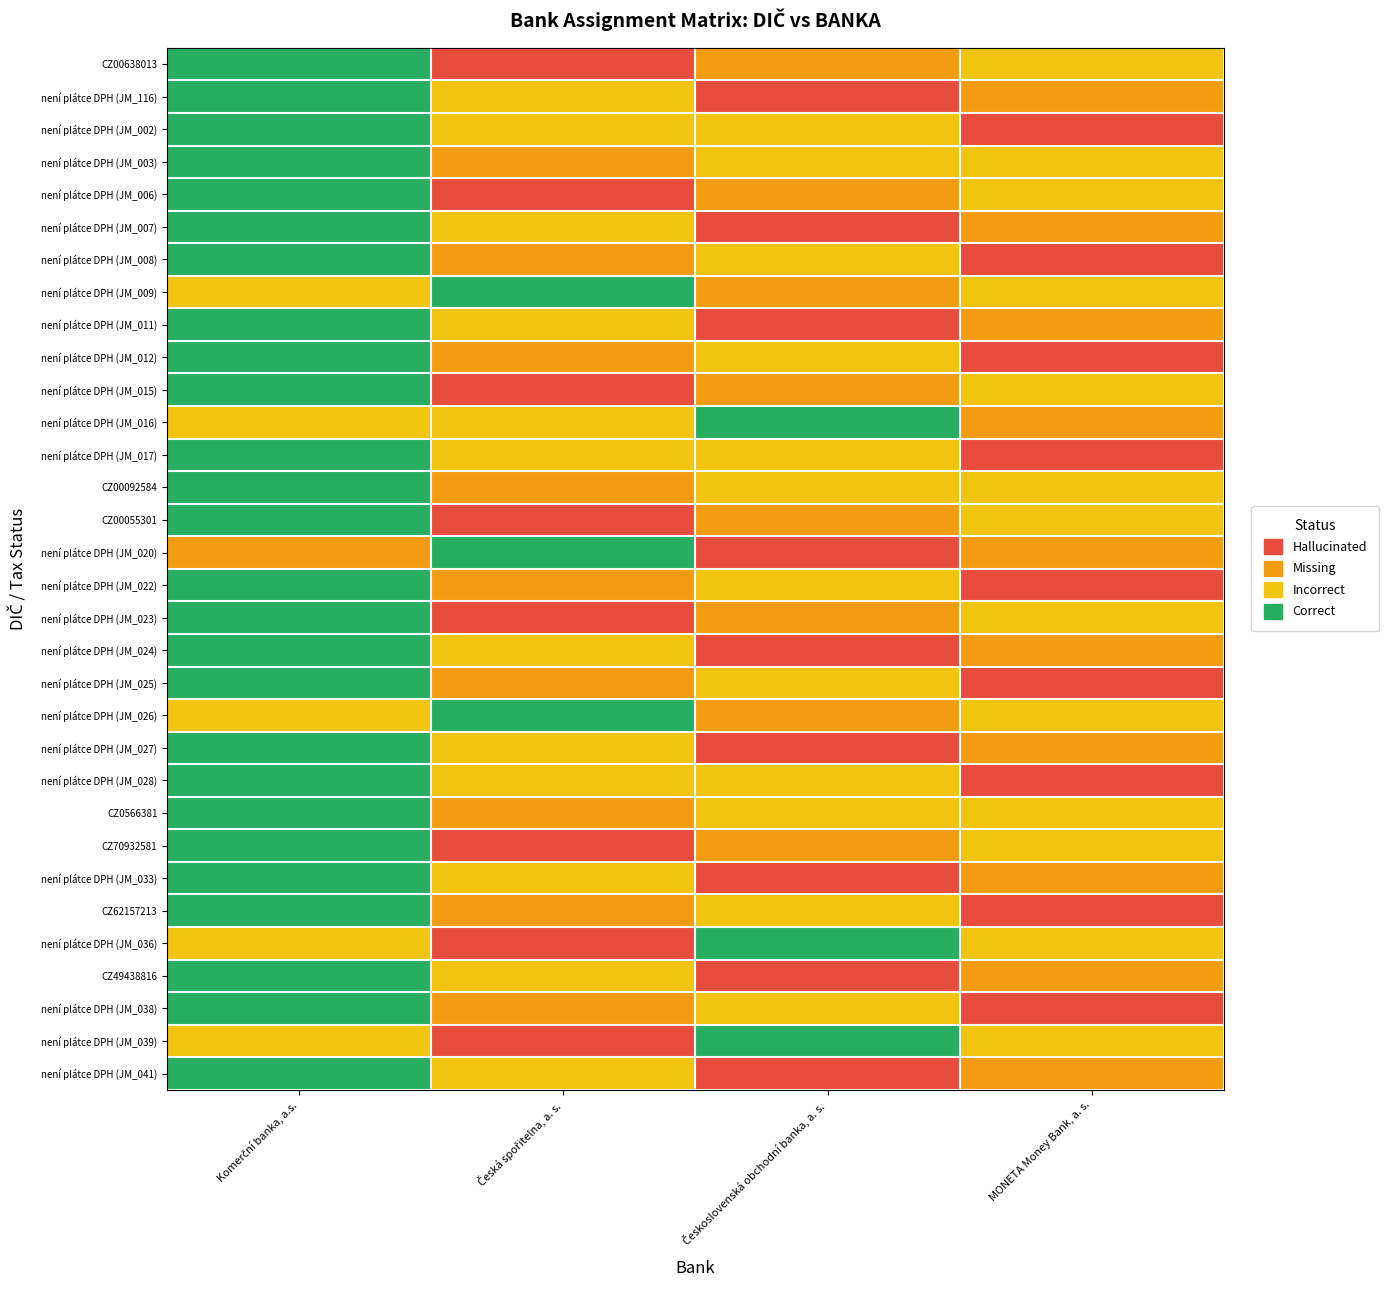

Reading left to right, what are all the values shown in this chart?

CZ00638013: Komerční banka, a.s.=3	Česká spořitelna, a. s.=0	Československá obchodní banka, a. s.=1	MONETA Money Bank, a. s.=2
není plátce DPH (JM_116): Komerční banka, a.s.=3	Česká spořitelna, a. s.=2	Československá obchodní banka, a. s.=0	MONETA Money Bank, a. s.=1
není plátce DPH (JM_002): Komerční banka, a.s.=3	Česká spořitelna, a. s.=2	Československá obchodní banka, a. s.=2	MONETA Money Bank, a. s.=0
není plátce DPH (JM_003): Komerční banka, a.s.=3	Česká spořitelna, a. s.=1	Československá obchodní banka, a. s.=2	MONETA Money Bank, a. s.=2
není plátce DPH (JM_006): Komerční banka, a.s.=3	Česká spořitelna, a. s.=0	Československá obchodní banka, a. s.=1	MONETA Money Bank, a. s.=2
není plátce DPH (JM_007): Komerční banka, a.s.=3	Česká spořitelna, a. s.=2	Československá obchodní banka, a. s.=0	MONETA Money Bank, a. s.=1
není plátce DPH (JM_008): Komerční banka, a.s.=3	Česká spořitelna, a. s.=1	Československá obchodní banka, a. s.=2	MONETA Money Bank, a. s.=0
není plátce DPH (JM_009): Komerční banka, a.s.=2	Česká spořitelna, a. s.=3	Československá obchodní banka, a. s.=1	MONETA Money Bank, a. s.=2
není plátce DPH (JM_011): Komerční banka, a.s.=3	Česká spořitelna, a. s.=2	Československá obchodní banka, a. s.=0	MONETA Money Bank, a. s.=1
není plátce DPH (JM_012): Komerční banka, a.s.=3	Česká spořitelna, a. s.=1	Československá obchodní banka, a. s.=2	MONETA Money Bank, a. s.=0
není plátce DPH (JM_015): Komerční banka, a.s.=3	Česká spořitelna, a. s.=0	Československá obchodní banka, a. s.=1	MONETA Money Bank, a. s.=2
není plátce DPH (JM_016): Komerční banka, a.s.=2	Česká spořitelna, a. s.=2	Československá obchodní banka, a. s.=3	MONETA Money Bank, a. s.=1
není plátce DPH (JM_017): Komerční banka, a.s.=3	Česká spořitelna, a. s.=2	Československá obchodní banka, a. s.=2	MONETA Money Bank, a. s.=0
CZ00092584: Komerční banka, a.s.=3	Česká spořitelna, a. s.=1	Československá obchodní banka, a. s.=2	MONETA Money Bank, a. s.=2
CZ00055301: Komerční banka, a.s.=3	Česká spořitelna, a. s.=0	Československá obchodní banka, a. s.=1	MONETA Money Bank, a. s.=2
není plátce DPH (JM_020): Komerční banka, a.s.=1	Česká spořitelna, a. s.=3	Československá obchodní banka, a. s.=0	MONETA Money Bank, a. s.=1
není plátce DPH (JM_022): Komerční banka, a.s.=3	Česká spořitelna, a. s.=1	Československá obchodní banka, a. s.=2	MONETA Money Bank, a. s.=0
není plátce DPH (JM_023): Komerční banka, a.s.=3	Česká spořitelna, a. s.=0	Československá obchodní banka, a. s.=1	MONETA Money Bank, a. s.=2
není plátce DPH (JM_024): Komerční banka, a.s.=3	Česká spořitelna, a. s.=2	Československá obchodní banka, a. s.=0	MONETA Money Bank, a. s.=1
není plátce DPH (JM_025): Komerční banka, a.s.=3	Česká spořitelna, a. s.=1	Československá obchodní banka, a. s.=2	MONETA Money Bank, a. s.=0
není plátce DPH (JM_026): Komerční banka, a.s.=2	Česká spořitelna, a. s.=3	Československá obchodní banka, a. s.=1	MONETA Money Bank, a. s.=2
není plátce DPH (JM_027): Komerční banka, a.s.=3	Česká spořitelna, a. s.=2	Československá obchodní banka, a. s.=0	MONETA Money Bank, a. s.=1
není plátce DPH (JM_028): Komerční banka, a.s.=3	Česká spořitelna, a. s.=2	Československá obchodní banka, a. s.=2	MONETA Money Bank, a. s.=0
CZ0566381: Komerční banka, a.s.=3	Česká spořitelna, a. s.=1	Československá obchodní banka, a. s.=2	MONETA Money Bank, a. s.=2
CZ70932581: Komerční banka, a.s.=3	Česká spořitelna, a. s.=0	Československá obchodní banka, a. s.=1	MONETA Money Bank, a. s.=2
není plátce DPH (JM_033): Komerční banka, a.s.=3	Česká spořitelna, a. s.=2	Československá obchodní banka, a. s.=0	MONETA Money Bank, a. s.=1
CZ62157213: Komerční banka, a.s.=3	Česká spořitelna, a. s.=1	Československá obchodní banka, a. s.=2	MONETA Money Bank, a. s.=0
není plátce DPH (JM_036): Komerční banka, a.s.=2	Česká spořitelna, a. s.=0	Československá obchodní banka, a. s.=3	MONETA Money Bank, a. s.=2
CZ49438816: Komerční banka, a.s.=3	Česká spořitelna, a. s.=2	Československá obchodní banka, a. s.=0	MONETA Money Bank, a. s.=1
není plátce DPH (JM_038): Komerční banka, a.s.=3	Česká spořitelna, a. s.=1	Československá obchodní banka, a. s.=2	MONETA Money Bank, a. s.=0
není plátce DPH (JM_039): Komerční banka, a.s.=2	Česká spořitelna, a. s.=0	Československá obchodní banka, a. s.=3	MONETA Money Bank, a. s.=2
není plátce DPH (JM_041): Komerční banka, a.s.=3	Česká spořitelna, a. s.=2	Československá obchodní banka, a. s.=0	MONETA Money Bank, a. s.=1